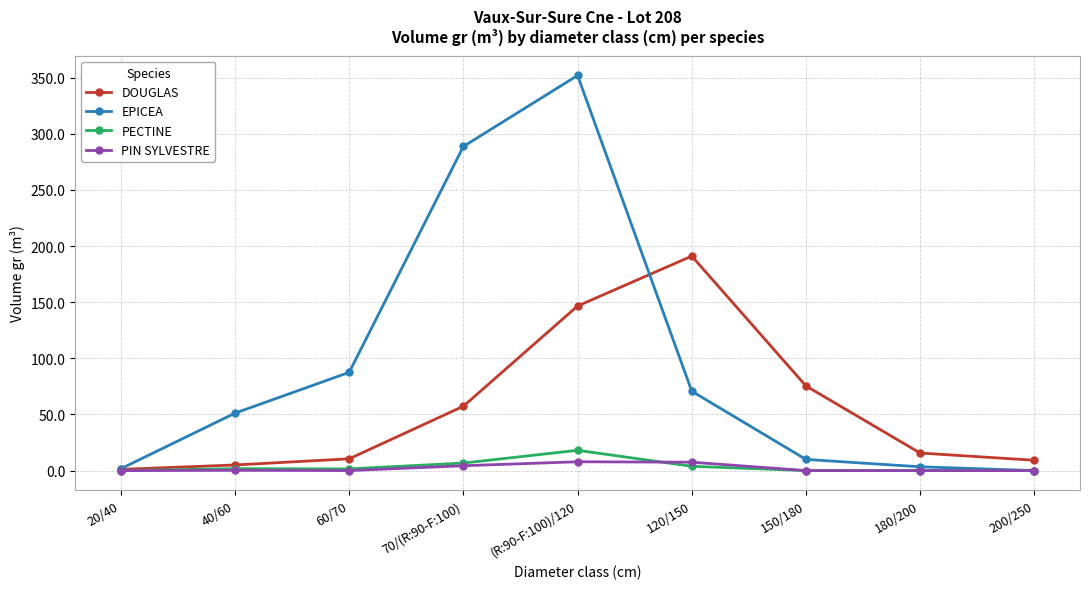

What is the maximum value for DOUGLAS?

191.1